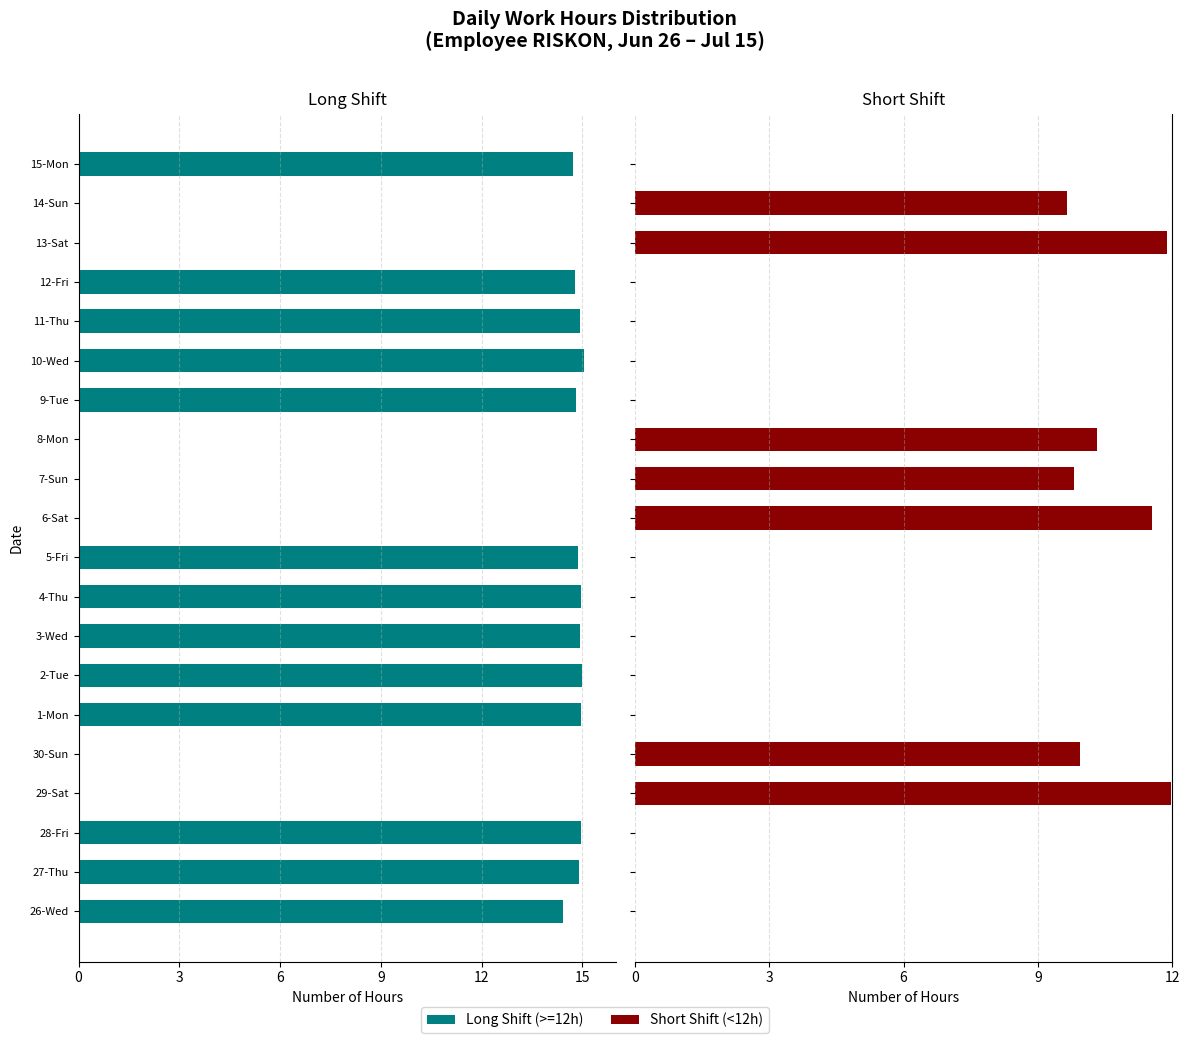

Is the value of Long Shift (>=12h) at 3-Wed greater than the value of Short Shift (<12h) at 9-Tue?

No